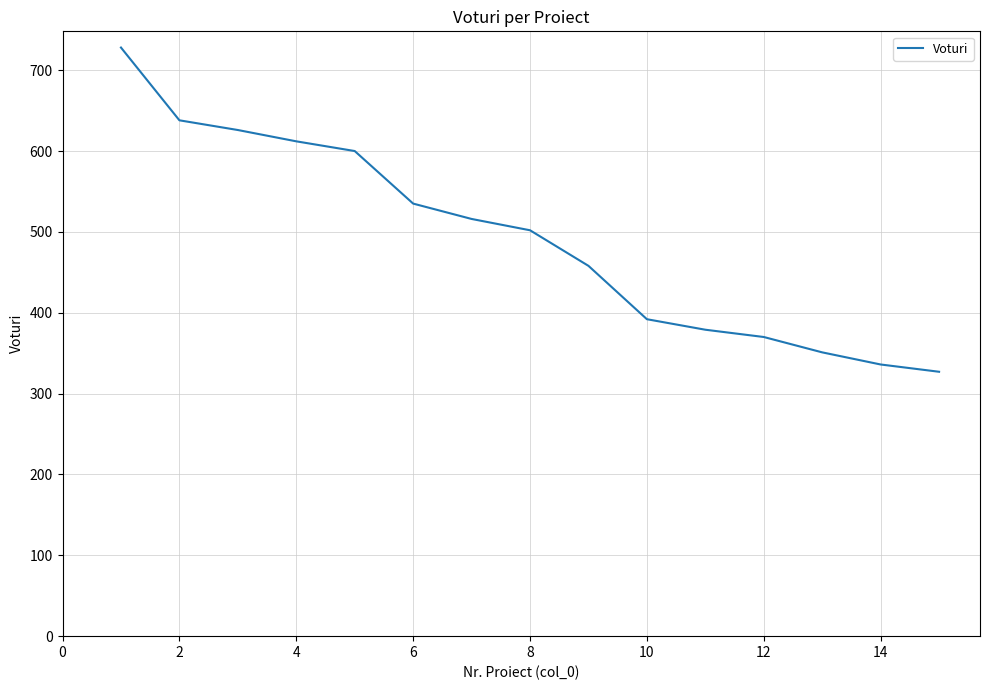

What is the greatest value displayed?

728